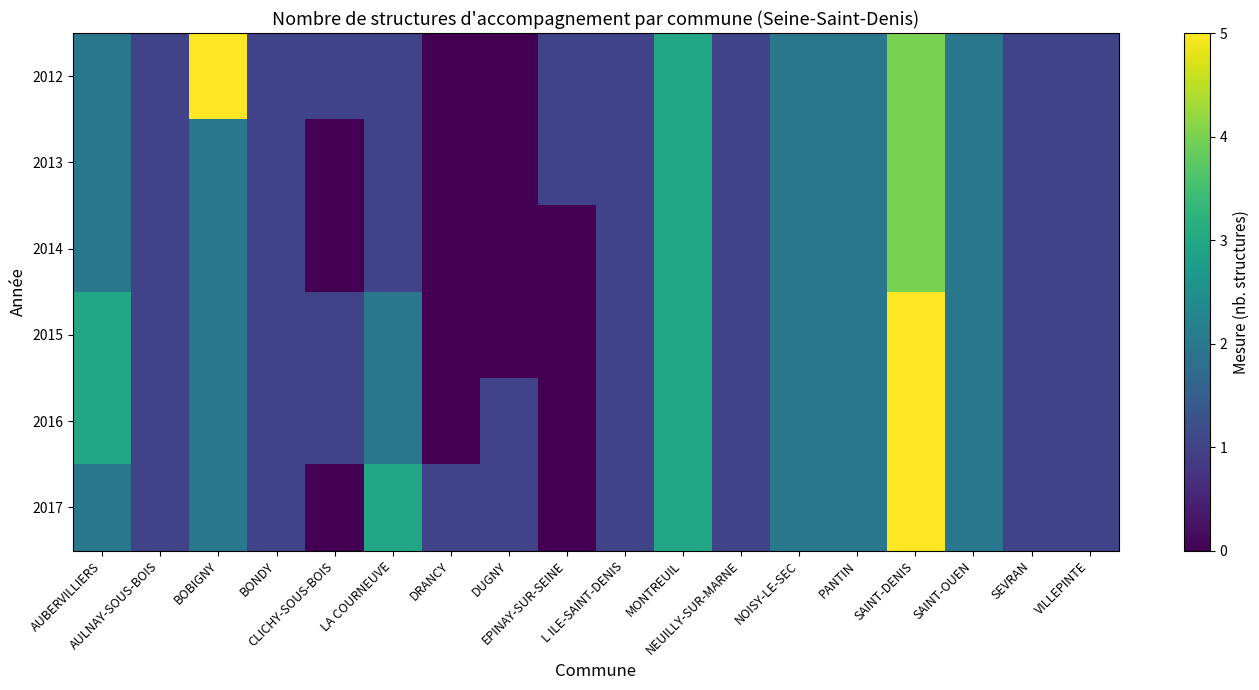

Which series has the largest total across all categories?

2012